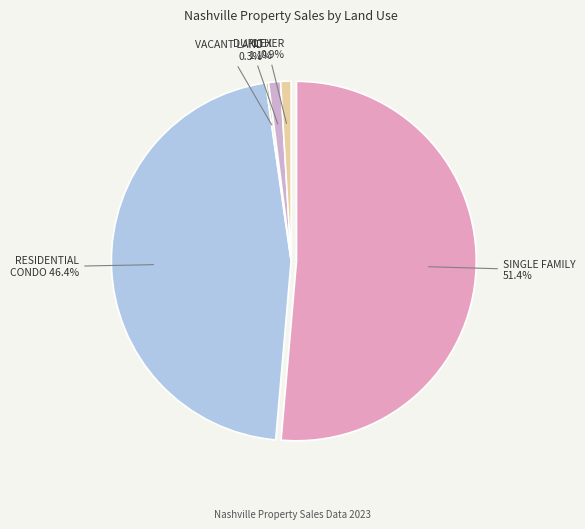

Is OTHER the majority of the pie?

No